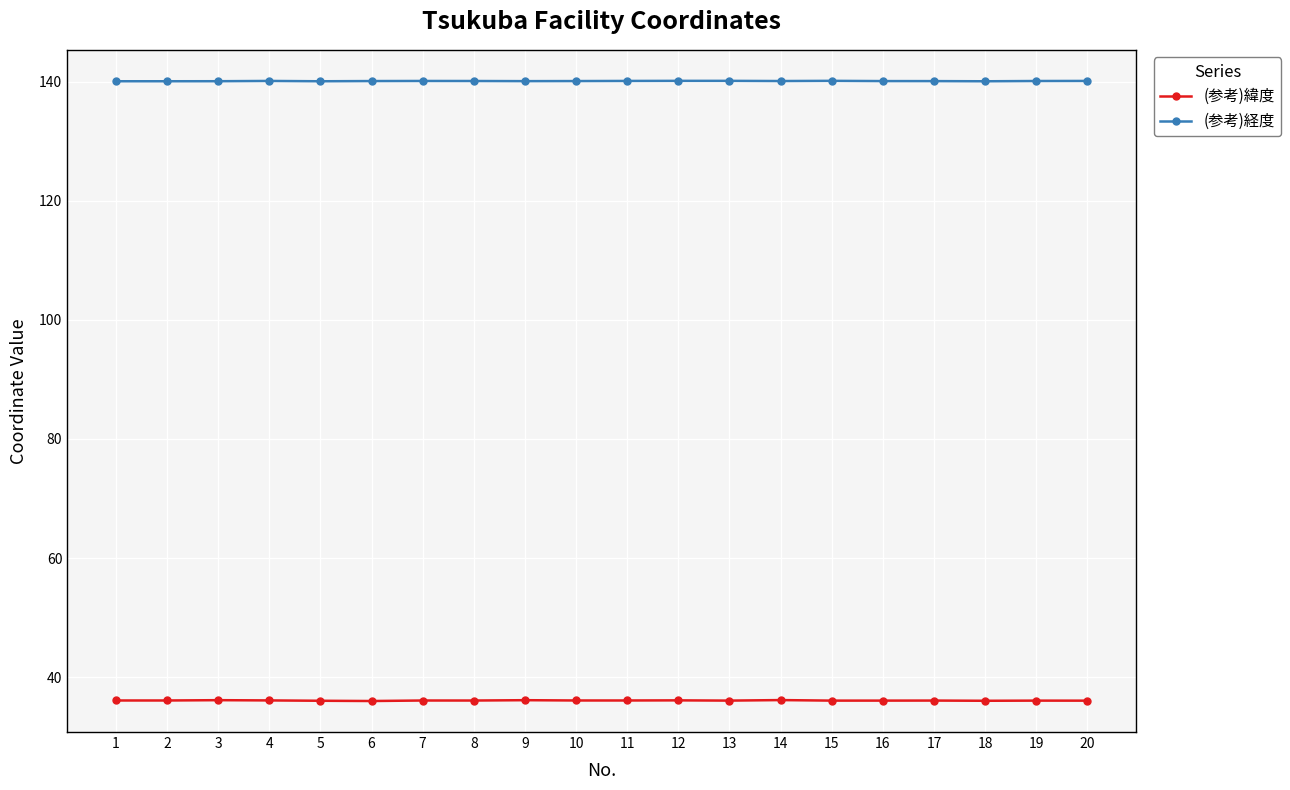

True or false: (参考)経度 has more than 1 interior local peaks.

True